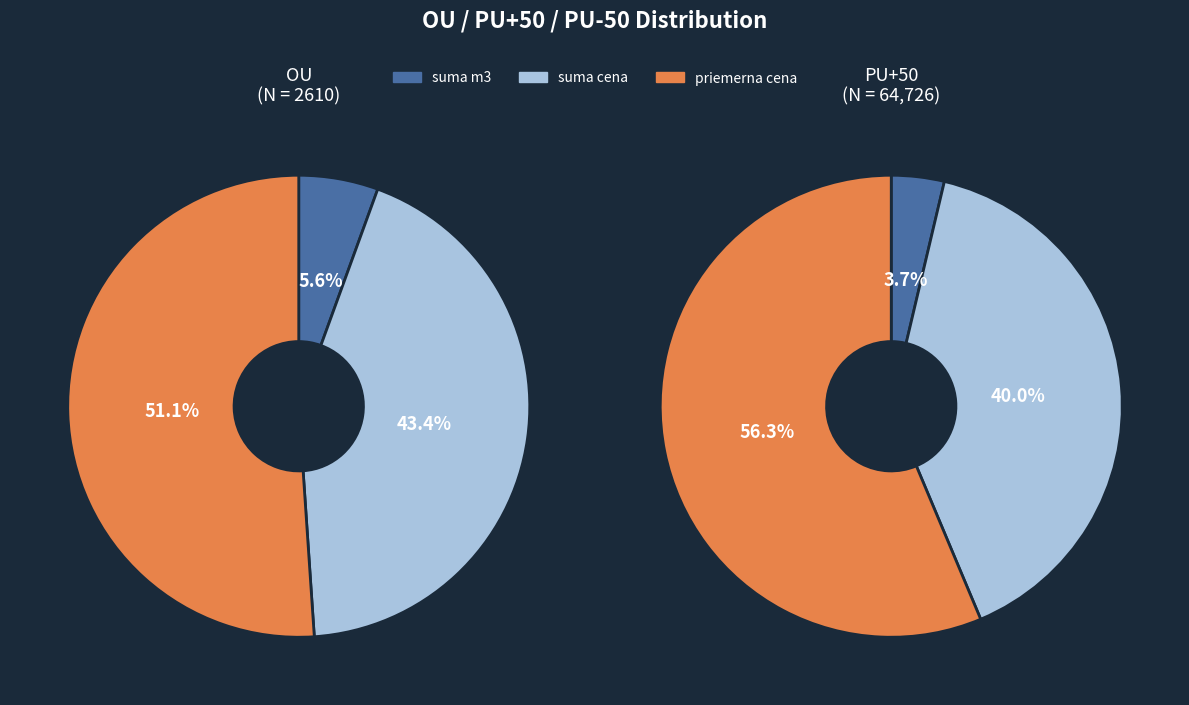

Does 1 represent more than half of the total?

No